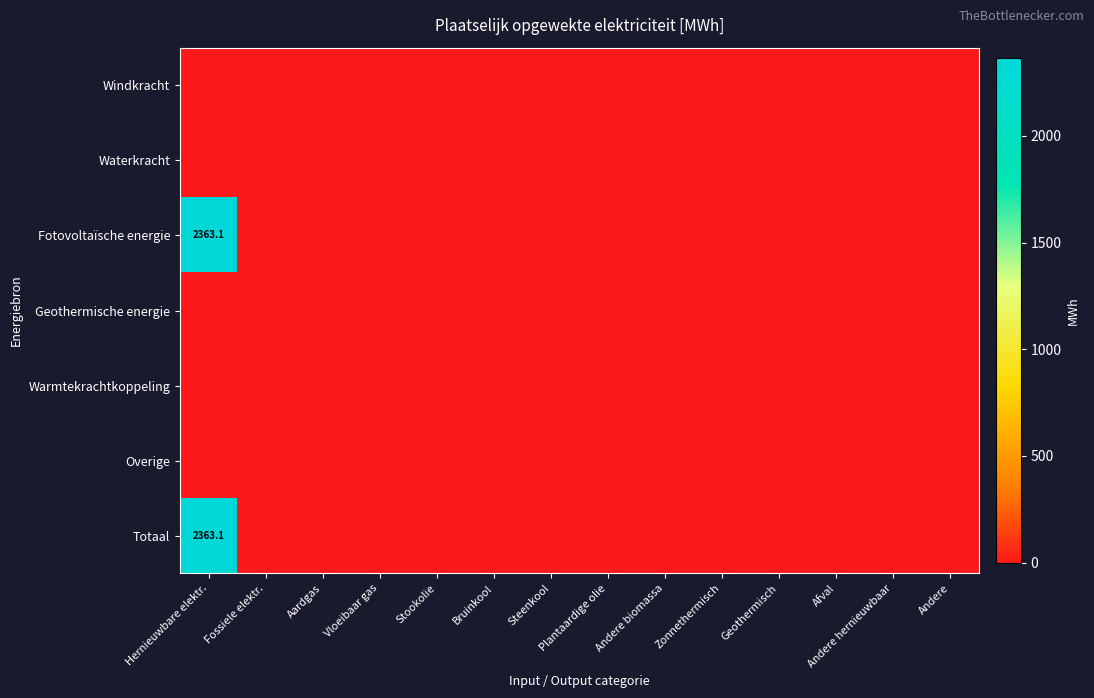

At how many categories does at least one series exceed 1437?

1